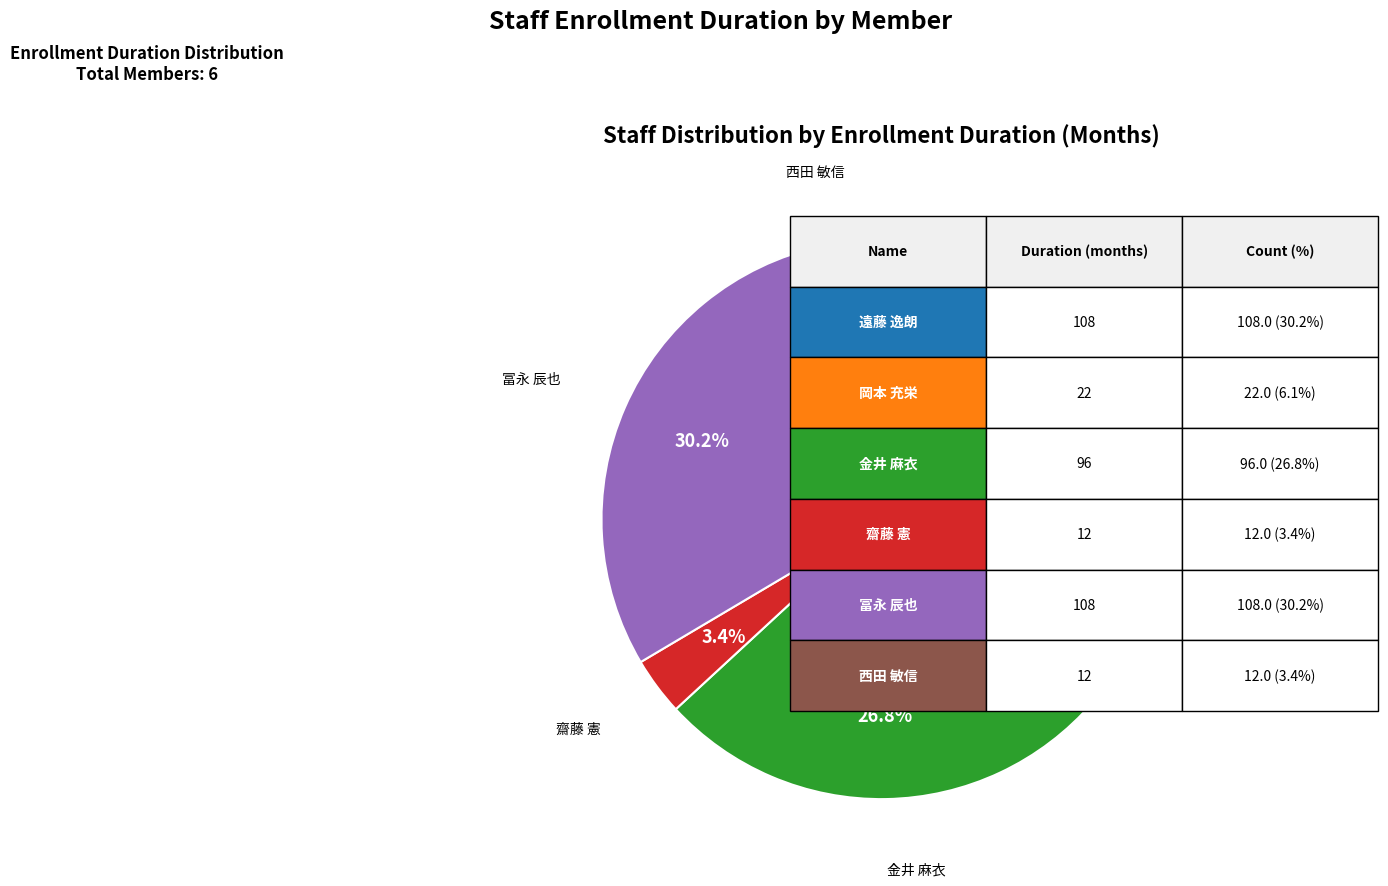

Is there a majority slice in this chart?

No